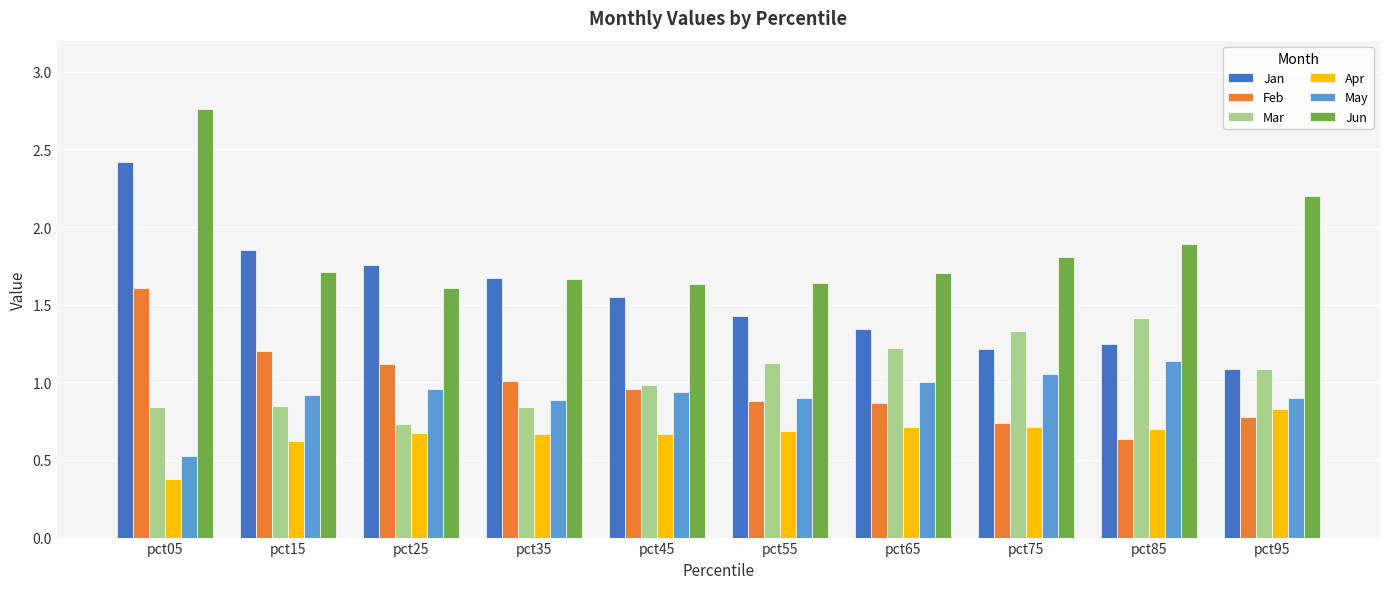

Is the value of Jun at pct25 greater than the value of Apr at pct25?

Yes